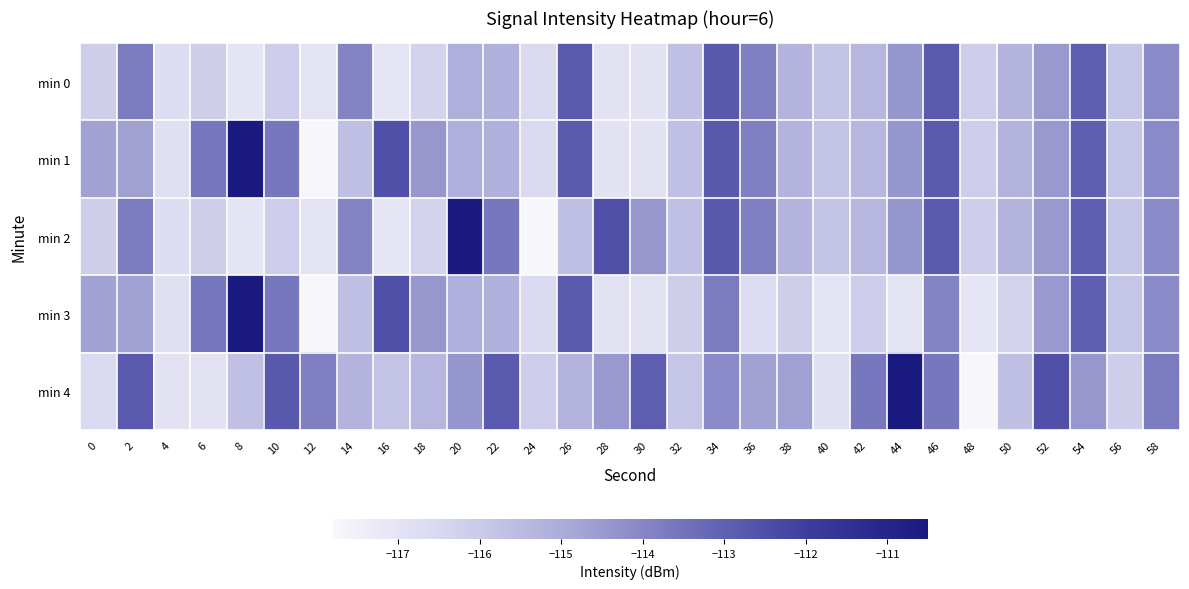

Reading right to left, transcribe all the data shown in this chart.

min 0: 58=-114.1	56=-115.9	54=-112.9	52=-114.5	50=-115.2	48=-116.1	46=-112.8	44=-114.4	42=-115.3	40=-115.8	38=-115.2	36=-113.8	34=-112.7	32=-115.7	30=-116.9	28=-116.9	26=-112.8	24=-116.6	22=-115.1	20=-115.1	18=-116.3	16=-117.1	14=-113.9	12=-117.0	10=-116.1	8=-117.0	6=-116.1	4=-116.7	2=-113.7	0=-116.1
min 1: 58=-114.1	56=-115.9	54=-112.9	52=-114.5	50=-115.2	48=-116.1	46=-112.8	44=-114.4	42=-115.3	40=-115.8	38=-115.2	36=-113.8	34=-112.7	32=-115.7	30=-116.9	28=-116.9	26=-112.8	24=-116.6	22=-115.1	20=-115.1	18=-114.4	16=-112.5	14=-115.6	12=-117.8	10=-113.6	8=-110.5	6=-113.6	4=-116.8	2=-114.6	0=-114.7
min 2: 58=-114.1	56=-115.9	54=-112.9	52=-114.5	50=-115.2	48=-116.1	46=-112.8	44=-114.4	42=-115.3	40=-115.8	38=-115.2	36=-113.8	34=-112.7	32=-115.7	30=-114.4	28=-112.5	26=-115.6	24=-117.8	22=-113.6	20=-110.5	18=-116.3	16=-117.1	14=-113.9	12=-117.0	10=-116.1	8=-117.0	6=-116.1	4=-116.7	2=-113.7	0=-116.1
min 3: 58=-114.1	56=-115.9	54=-112.9	52=-114.5	50=-116.3	48=-117.1	46=-113.9	44=-117.0	42=-116.1	40=-117.0	38=-116.1	36=-116.7	34=-113.7	32=-116.1	30=-116.9	28=-116.9	26=-112.8	24=-116.6	22=-115.1	20=-115.1	18=-114.4	16=-112.5	14=-115.6	12=-117.8	10=-113.6	8=-110.5	6=-113.6	4=-116.8	2=-114.6	0=-114.7
min 4: 58=-113.7	56=-116.1	54=-114.4	52=-112.5	50=-115.6	48=-117.8	46=-113.6	44=-110.5	42=-113.6	40=-116.8	38=-114.6	36=-114.7	34=-114.1	32=-115.9	30=-112.9	28=-114.5	26=-115.2	24=-116.1	22=-112.8	20=-114.4	18=-115.3	16=-115.8	14=-115.2	12=-113.8	10=-112.7	8=-115.7	6=-116.9	4=-116.9	2=-112.8	0=-116.6